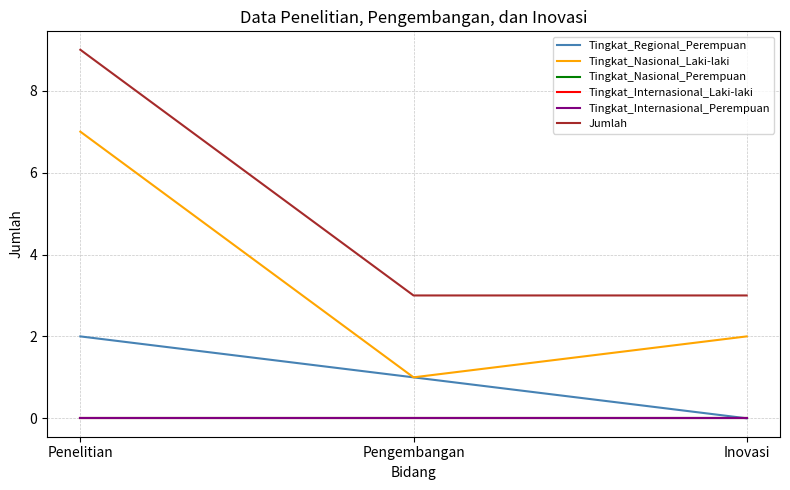

Which category has the lowest value across all series?

Inovasi